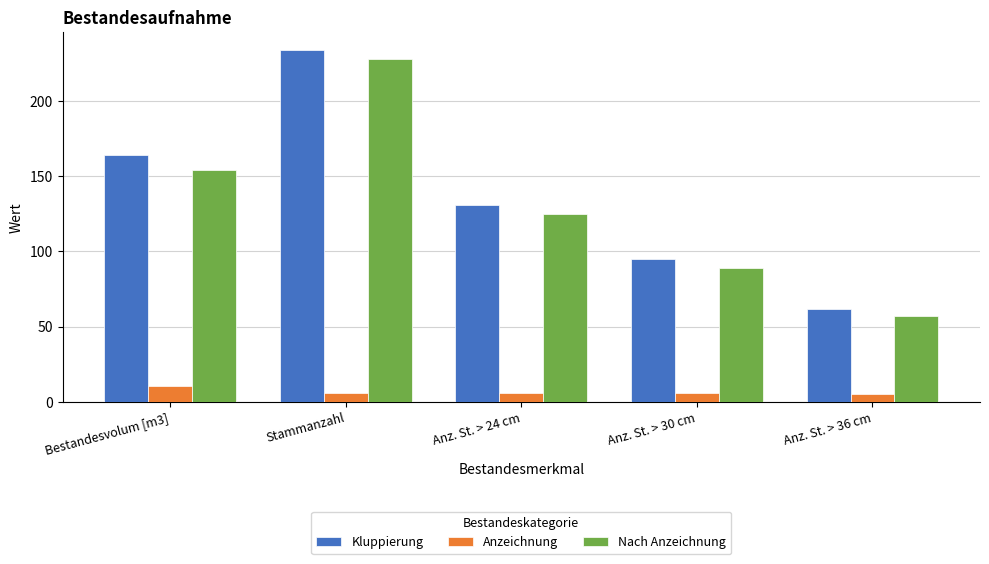

What position from the left is Anz. St. > 24 cm?

3